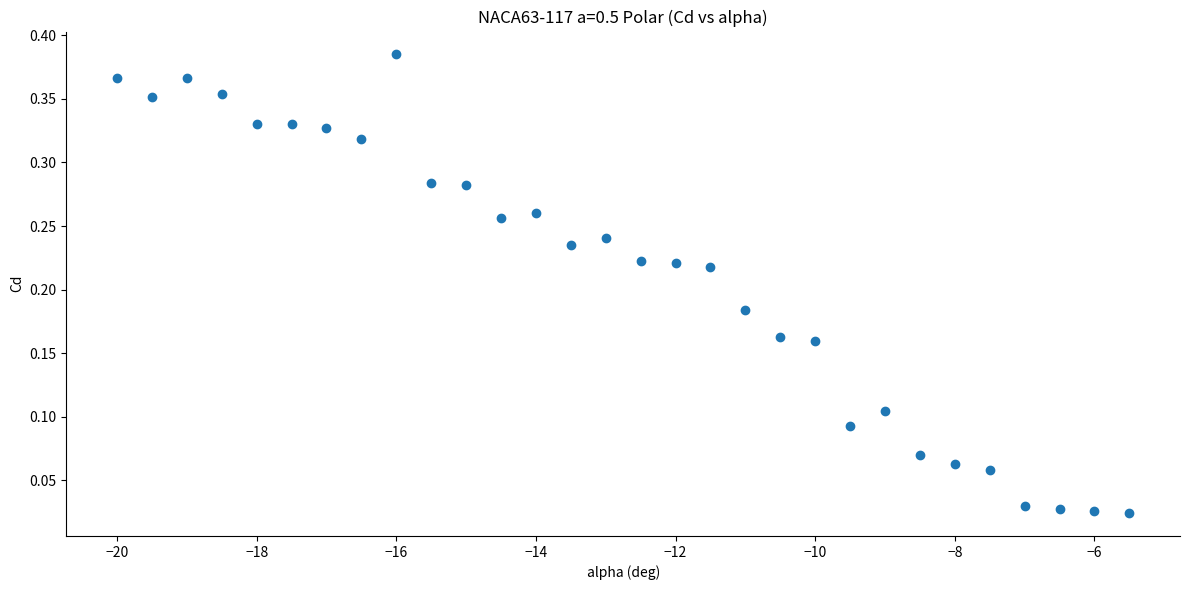

What is the range of X values (max minus min)?

14.5